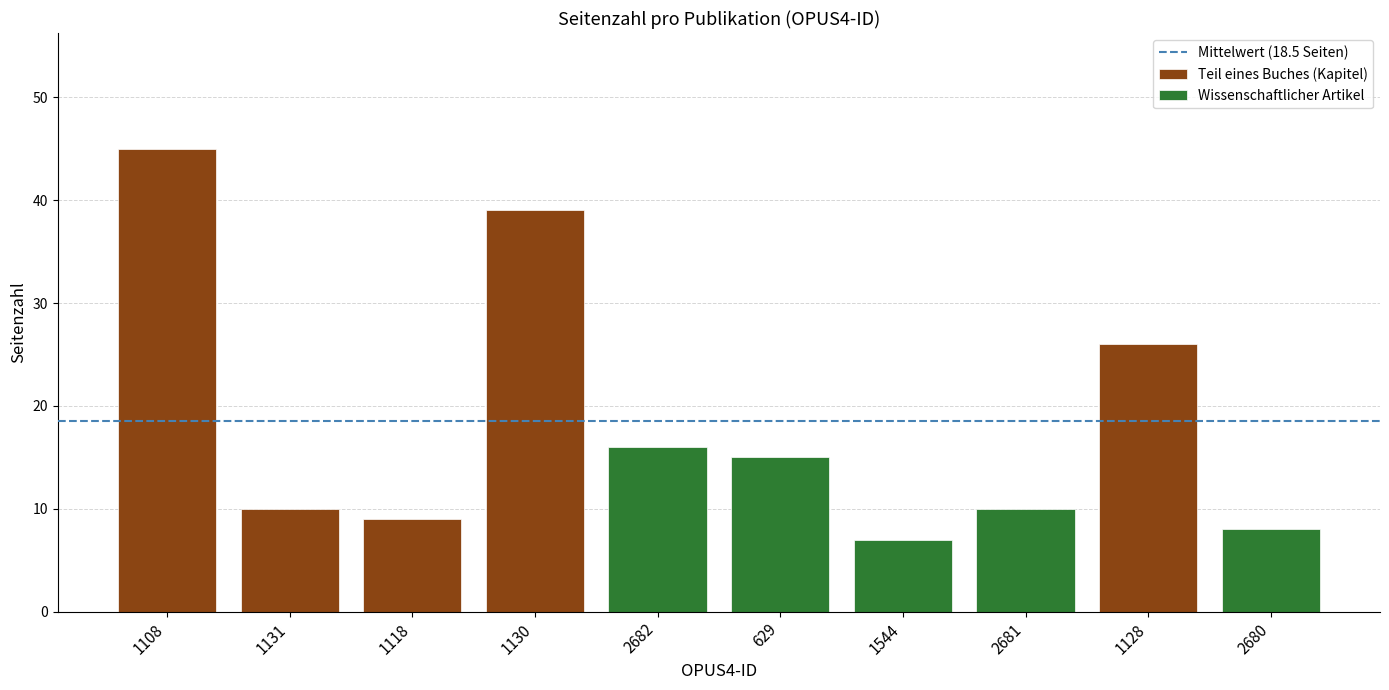

What is the difference between the second highest and second lowest values?

31